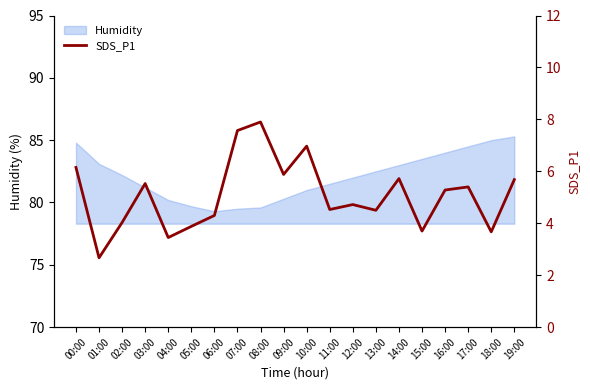

The chart shows a value of 9.9 at 19:00. True or false?

False